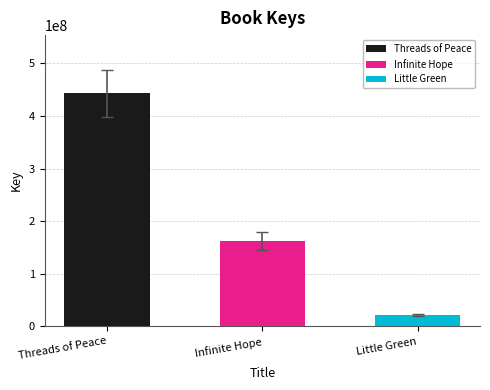

At which category does the chart reach its minimum across all series?

Little Green